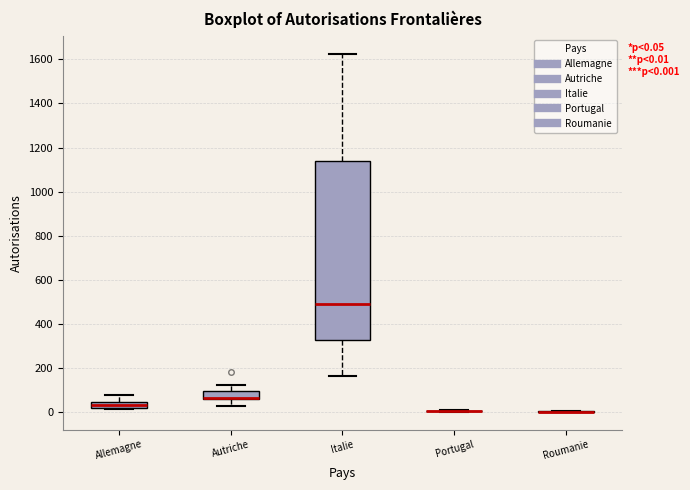

Comparing the boxes themselves (not the whiskers), which one is the tallest?

Italie